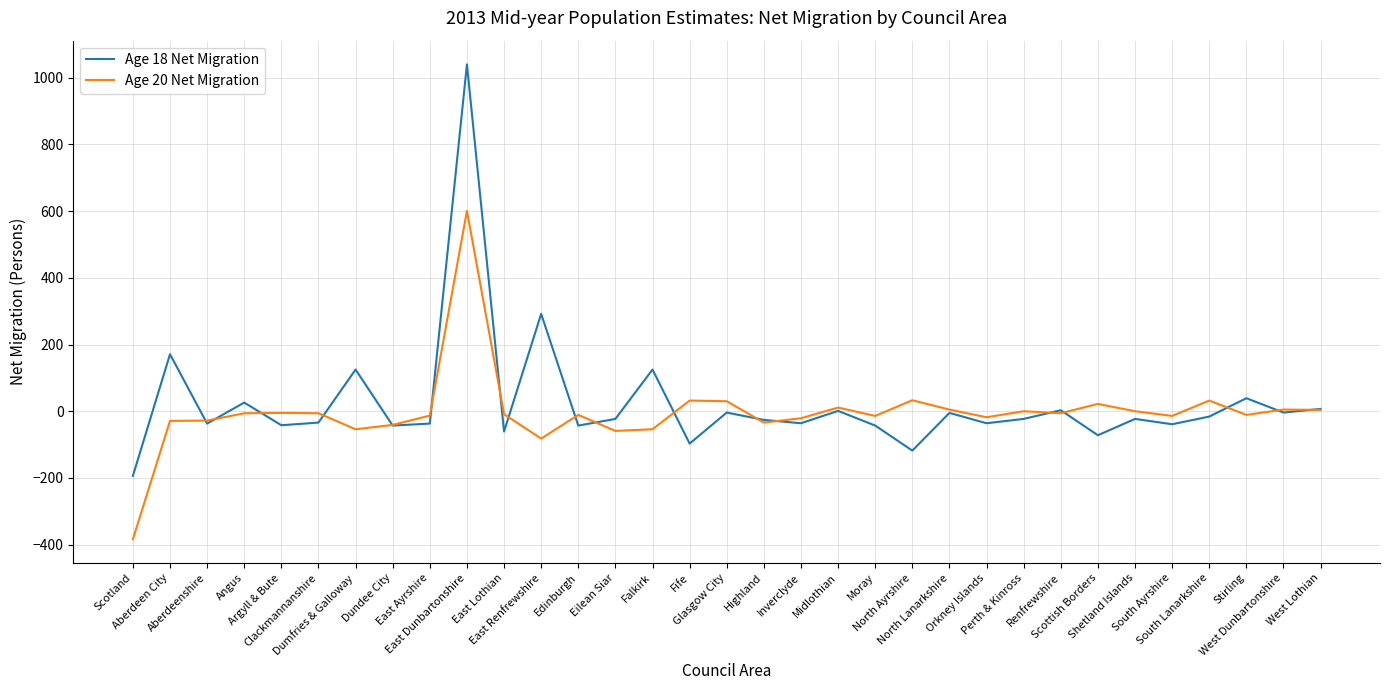

Rank the series by their maximum value, from highest to lowest.

Age 18 Net Migration, Age 20 Net Migration